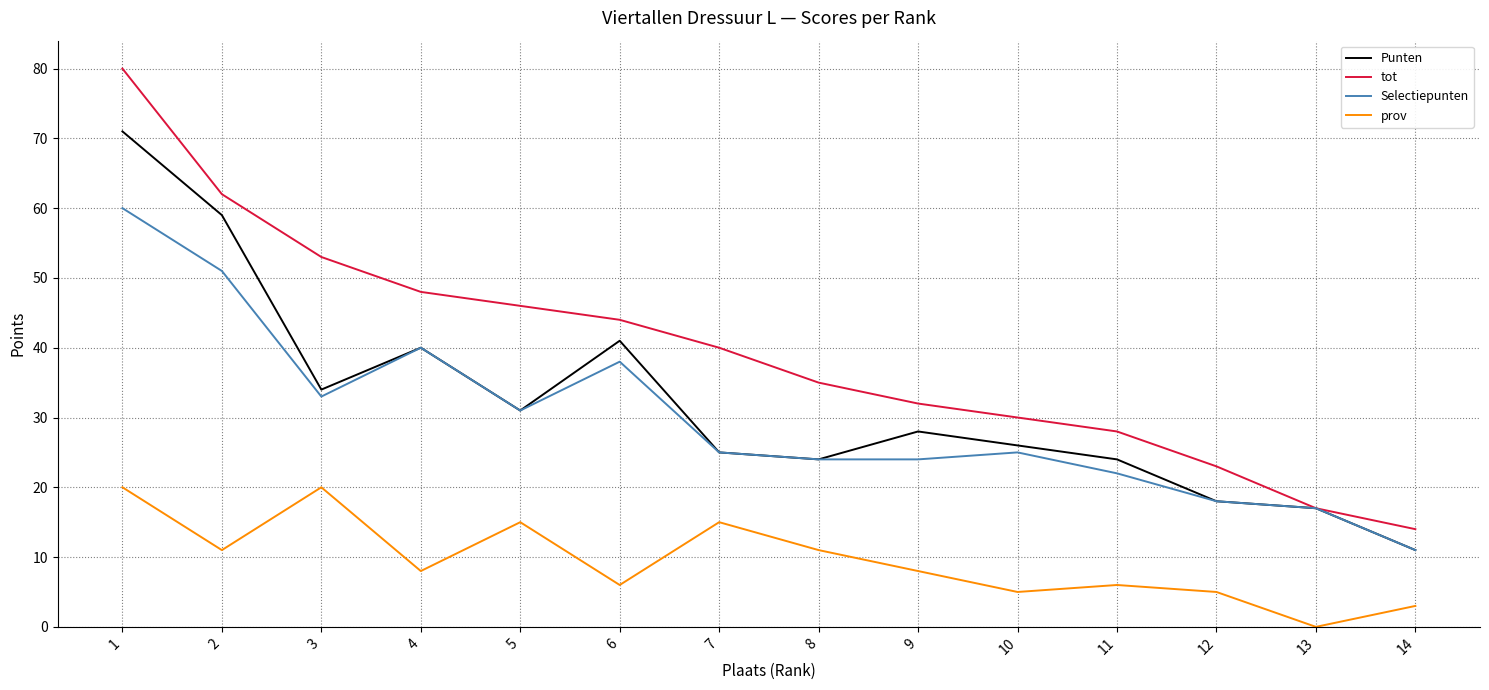

Is it true that prov equals 14 at 9?

False